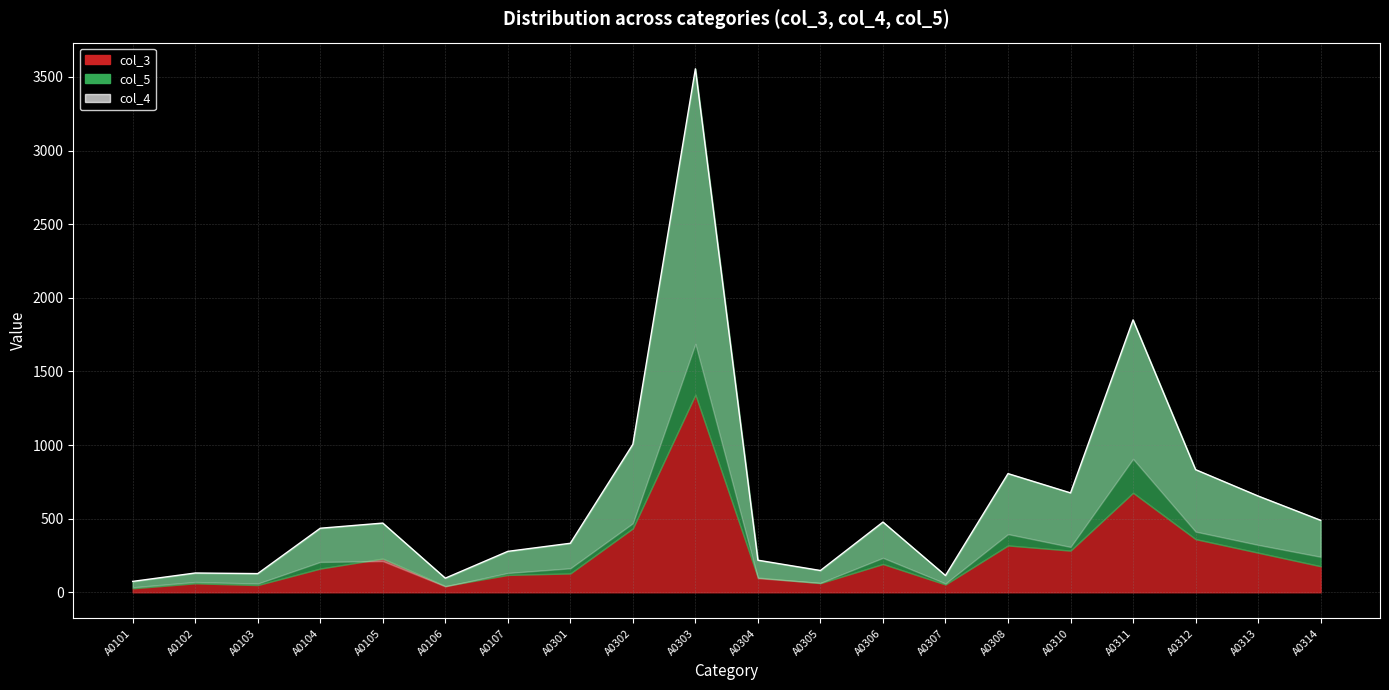

Reading right to left, transcribe all the data shown in this chart.

489	654	833	1850	675	806	114	477	148	218	3555	1005	333	278	96	470	435	127	131	74